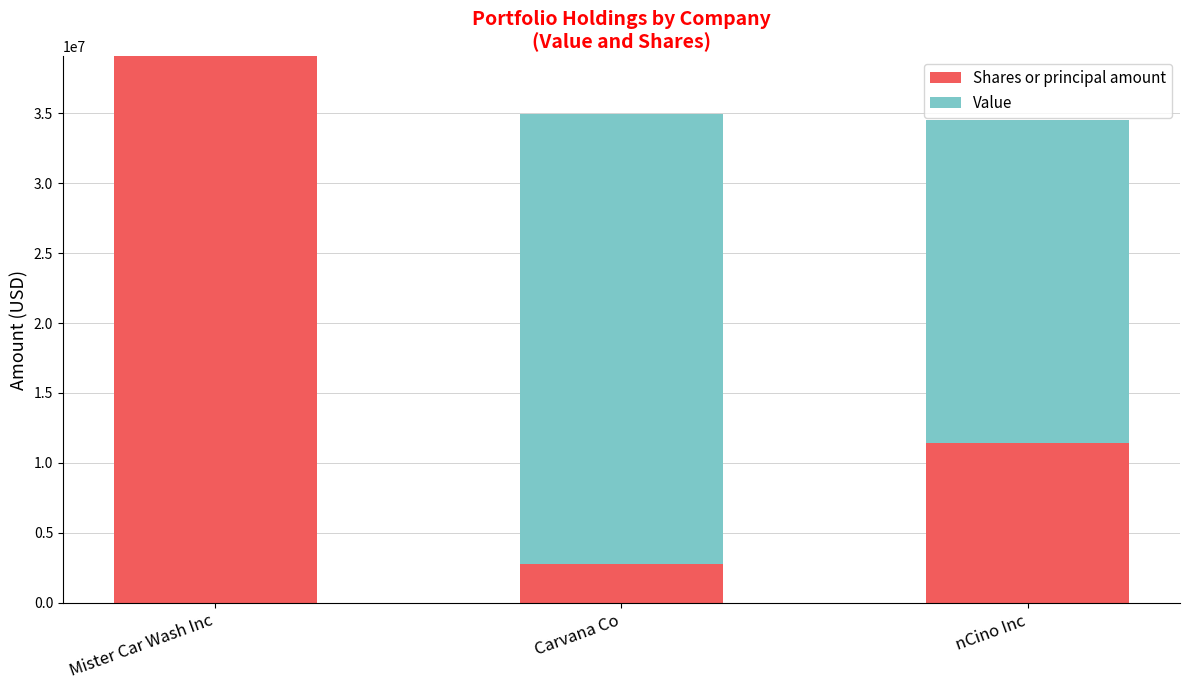

Reading right to left, list the values for the Shares or principal amount series.

nCino Inc=11453945.0	Carvana Co=2743301.8	Mister Car Wash Inc=39077000.0